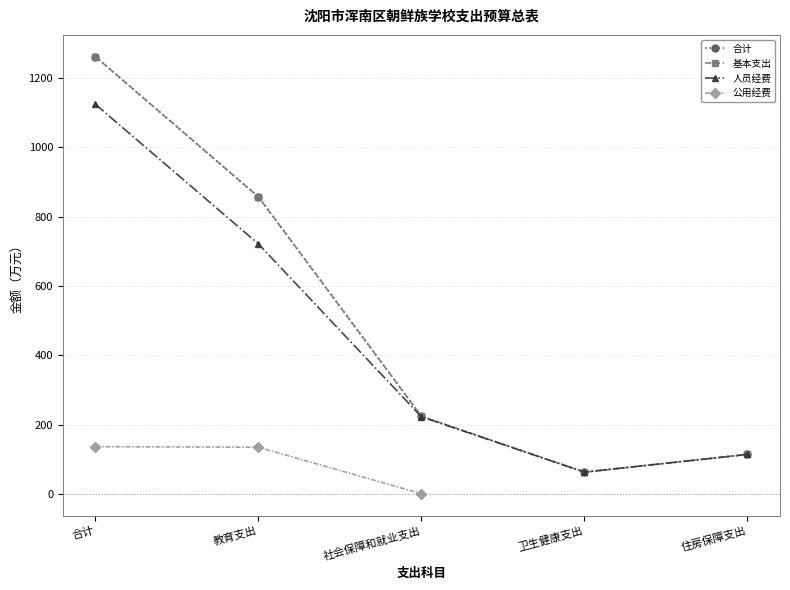

Does the chart display data point markers on the line(s)?

Yes